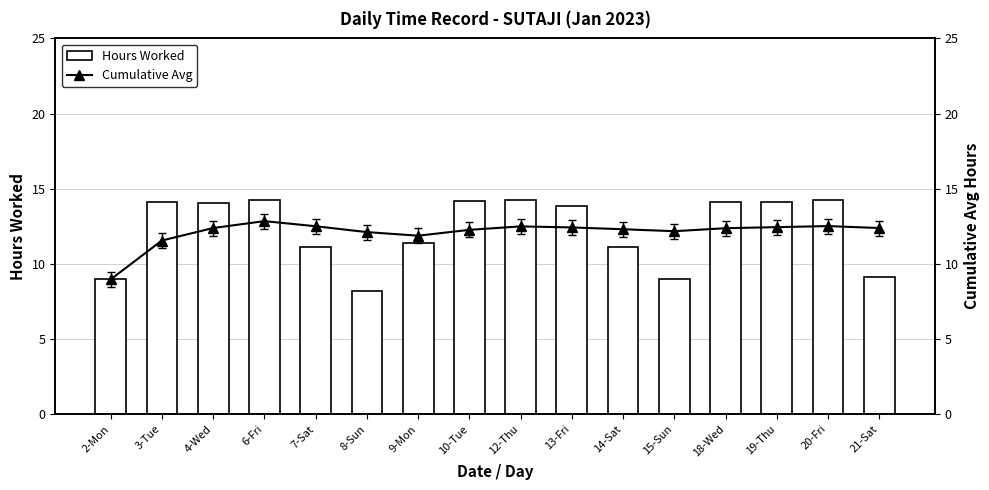

What are all the series names shown in the legend?

Hours Worked, Cumulative Avg